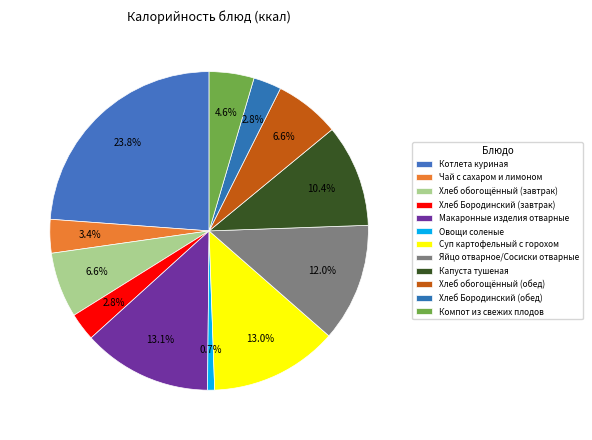

What percentage is NOT represented by Макаронные изделия отварные?

86.9%